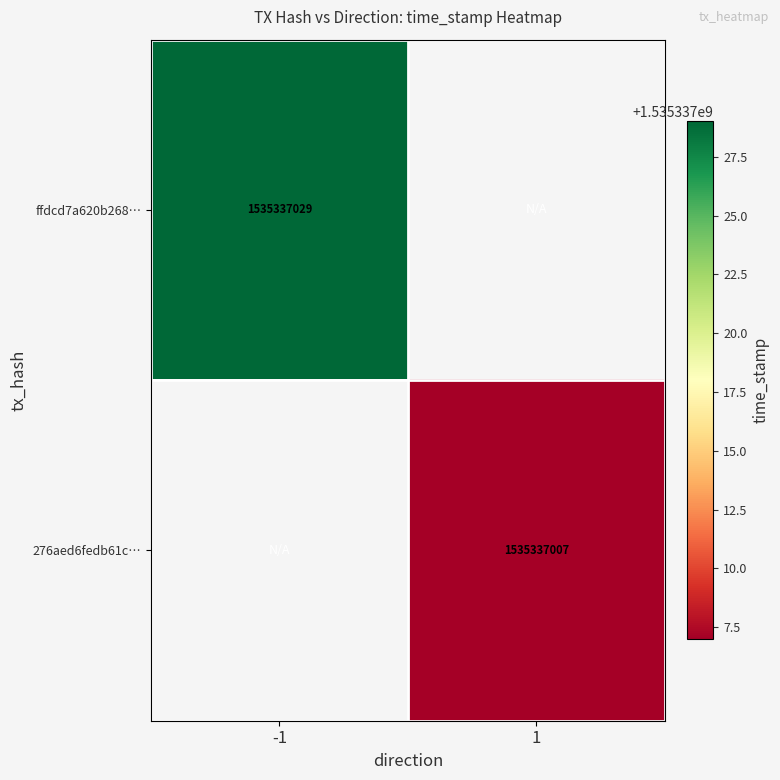

List the series in order of their peak value, highest first.

ffdcd7a620b268343230b8e716d5ff288eb4ae7, 276aed6fedb61c94f3abdfc7901cc396ab53a23